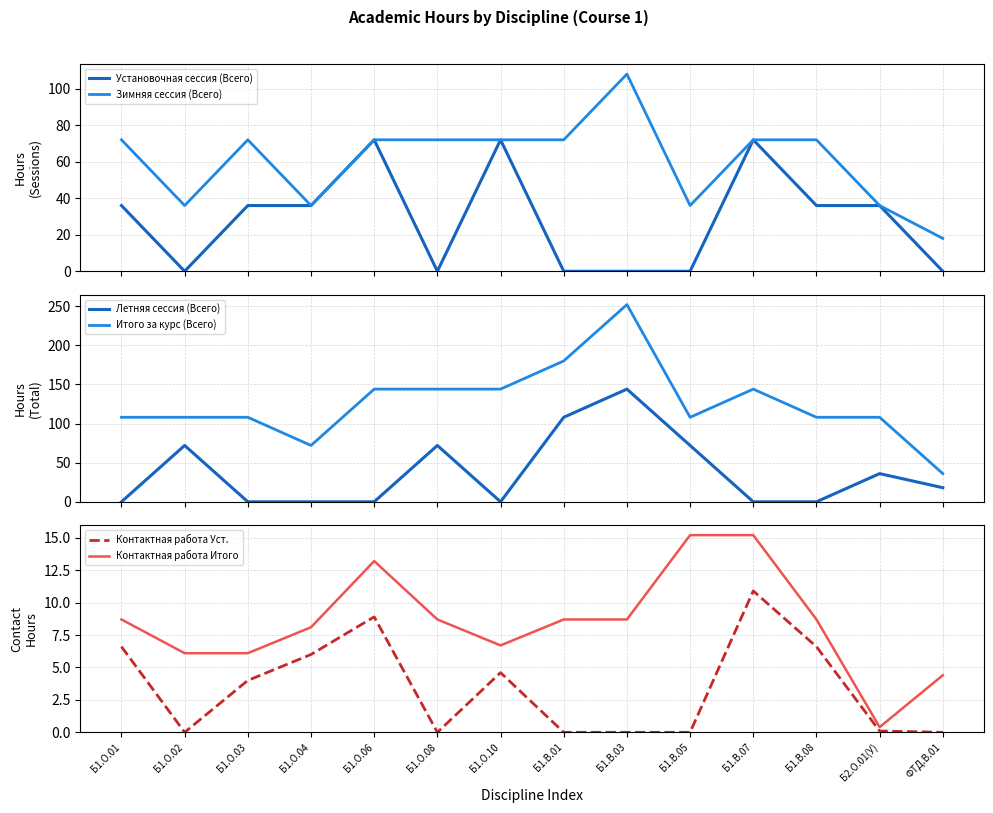

Which series changed the most between Б1.О.01 and Б1.О.02?

Летняя сессия (Всего)